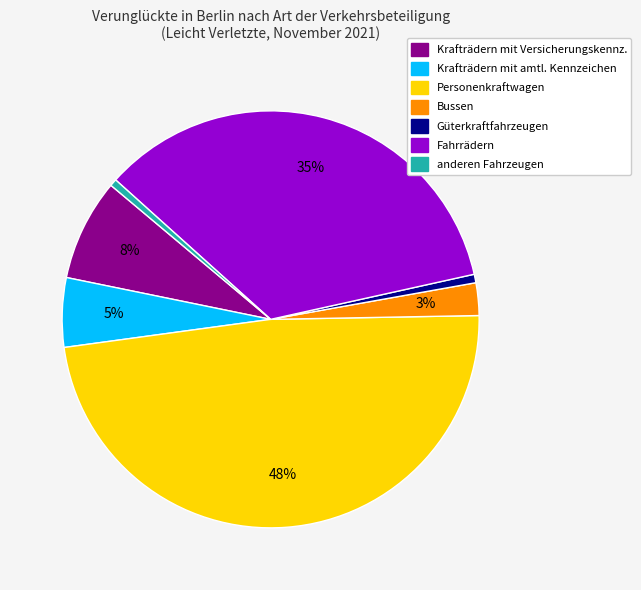

Is the sum of Güterkraftfahrzeugen and Krafträdern mit Versicherungskennz. greater than half?

No